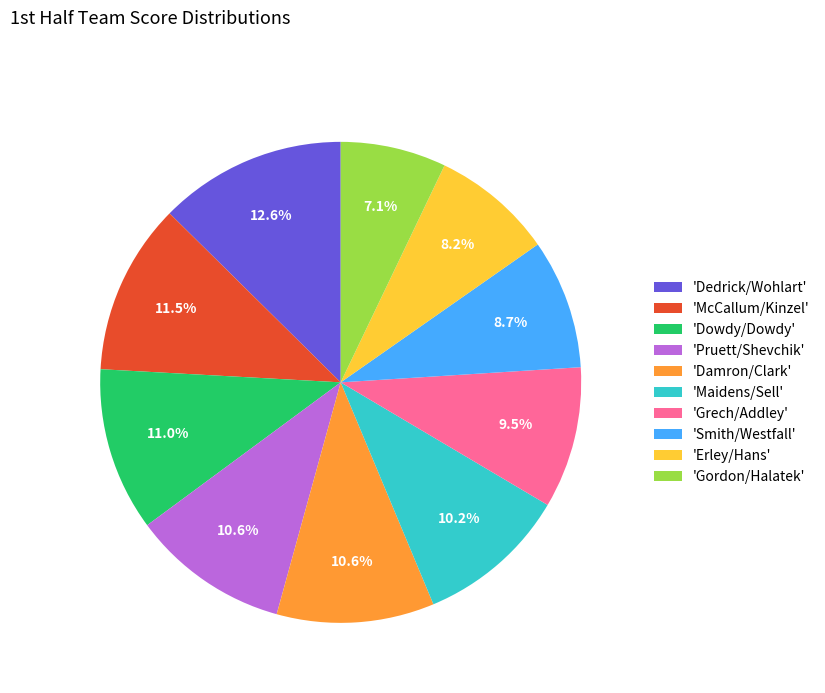

Is 'Pruett/Shevchik' the majority of the pie?

No